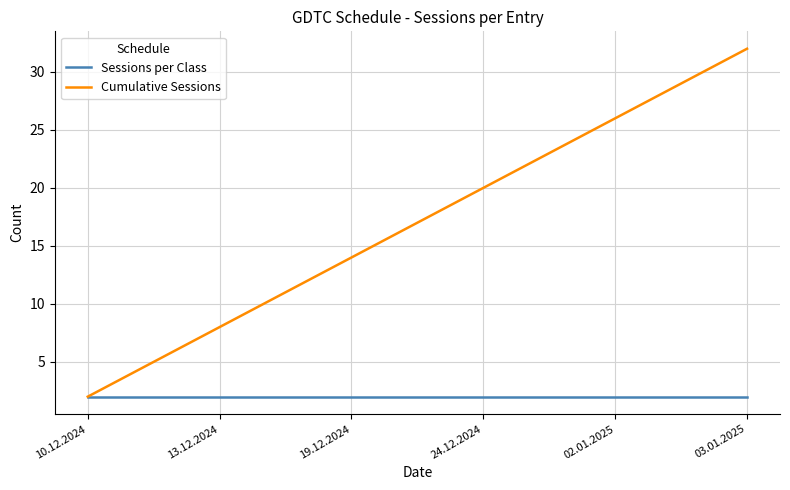

How many series are shown in this chart?

2